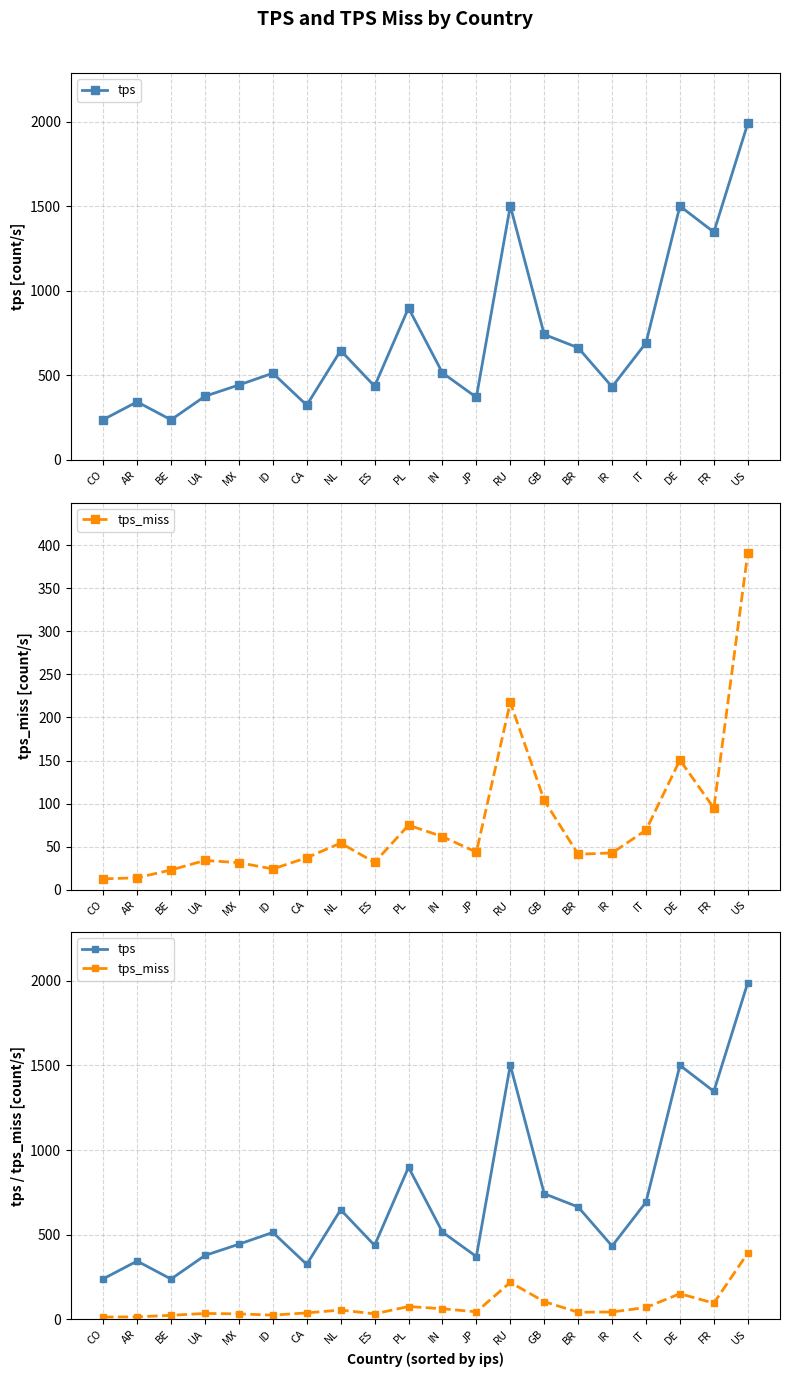

How many interior local valleys does the tps_miss series have?

5